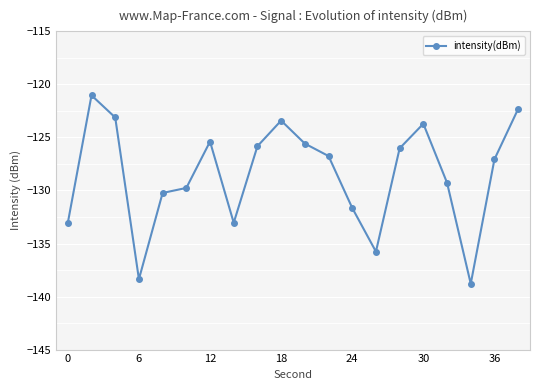

How many points are lower than both their immediate neighbors (excluding endpoints)?

4